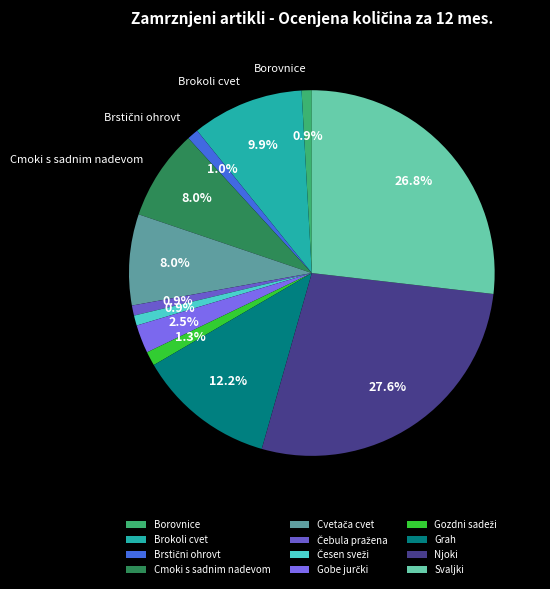

Is the sum of Njoki and Brokoli cvet greater than half?

No